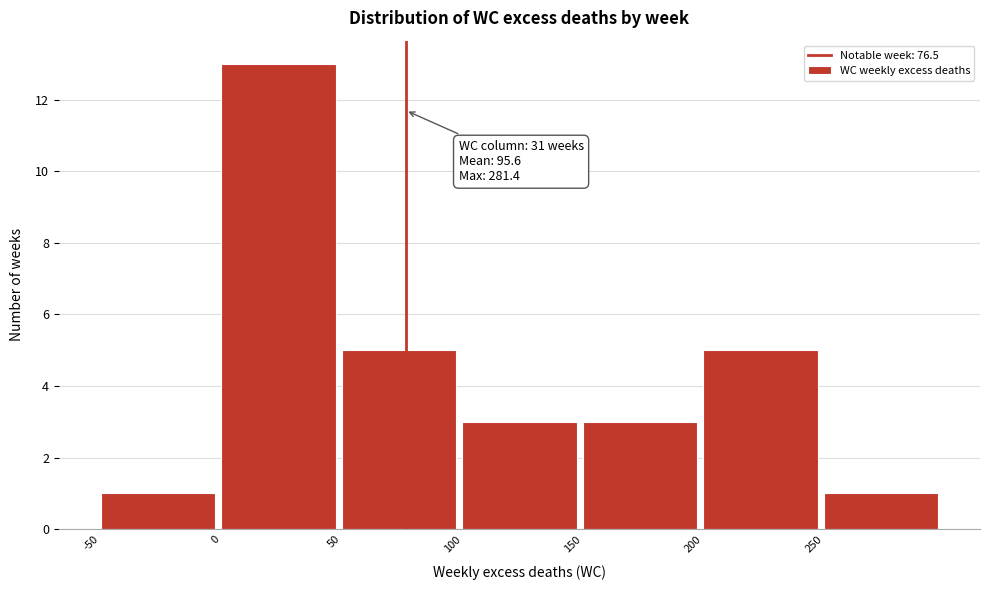

Which range on the x-axis has the tallest bar?

0 to 50